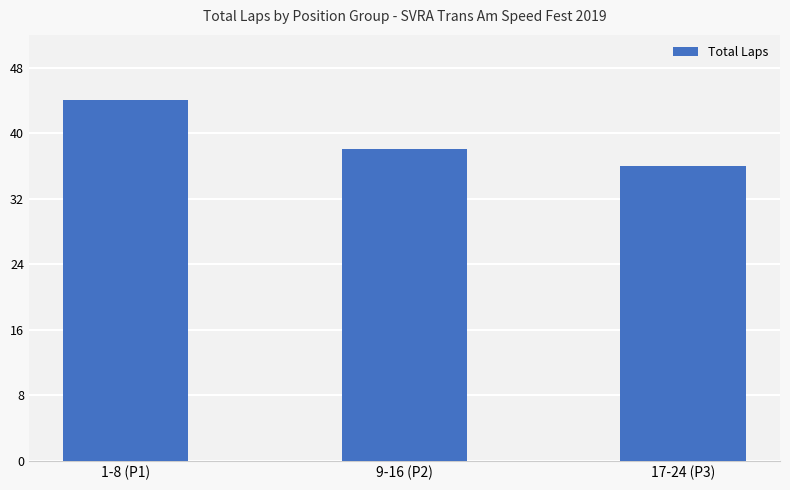

What is the label of the 3rd bar from the left?

17-24 (P3)